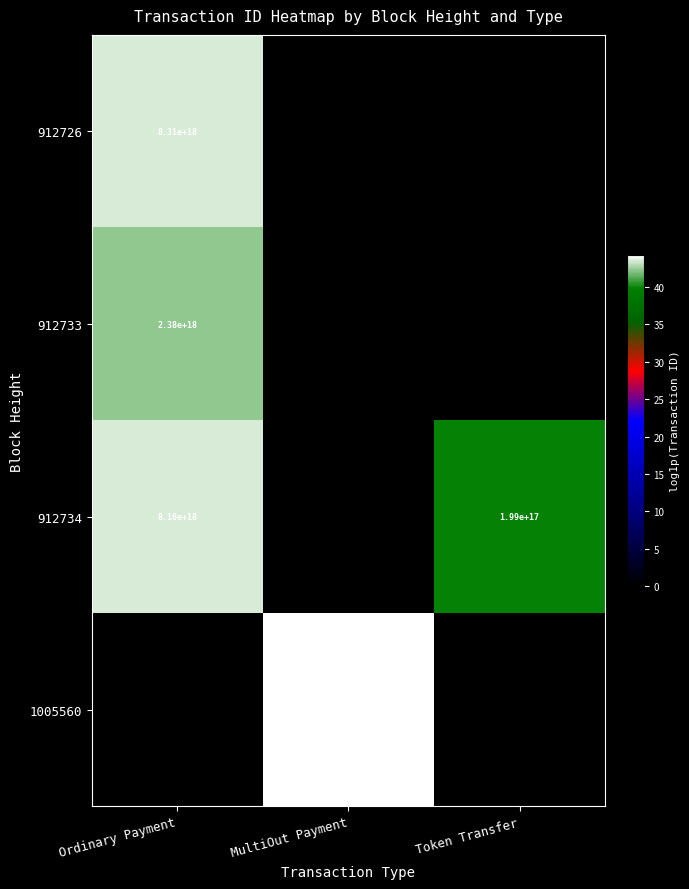

The 912734 series shows 199000000000000000 at Token Transfer. True or false?

True